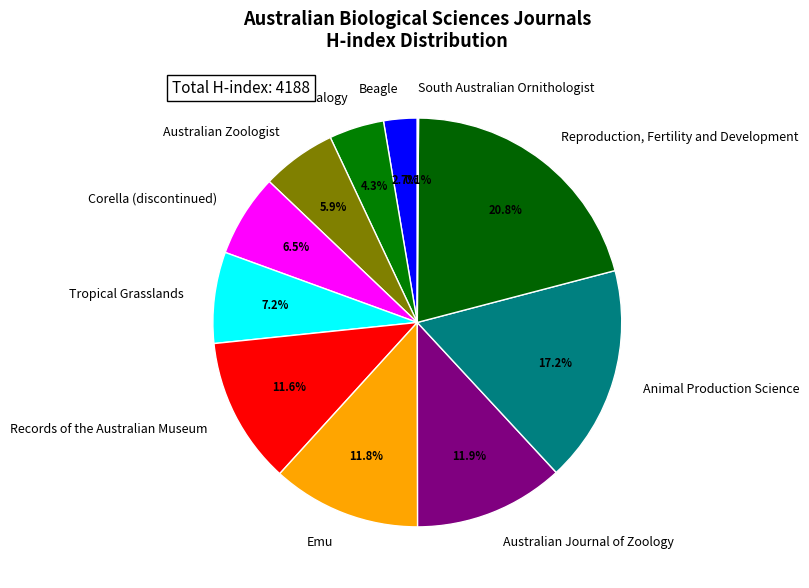

Which slice is the largest?

Reproduction, Fertility and Development